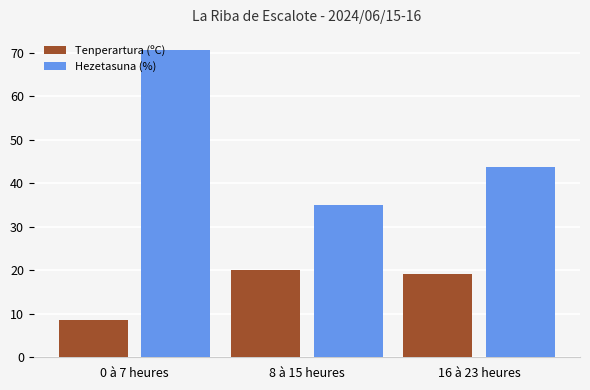

How many groups of bars are there?

3